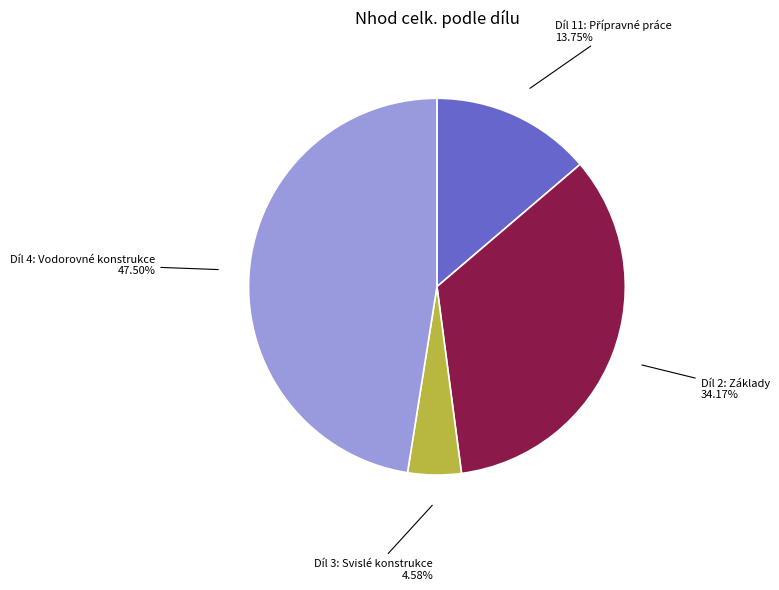

Which category has the smallest portion of the pie?

Díl 3: Svislé konstrukce